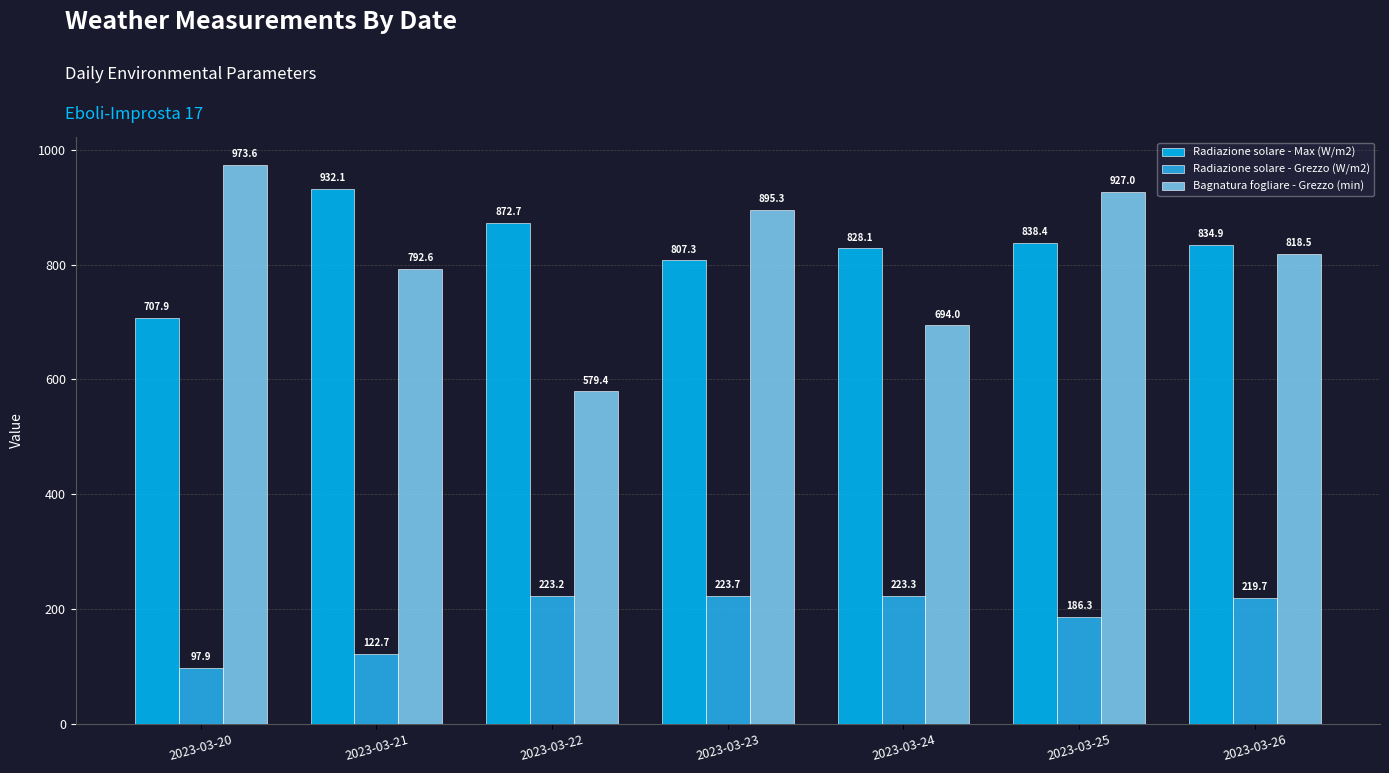

Which category has the lowest value in the Radiazione solare - Grezzo (W/m2) series?

2023-03-20